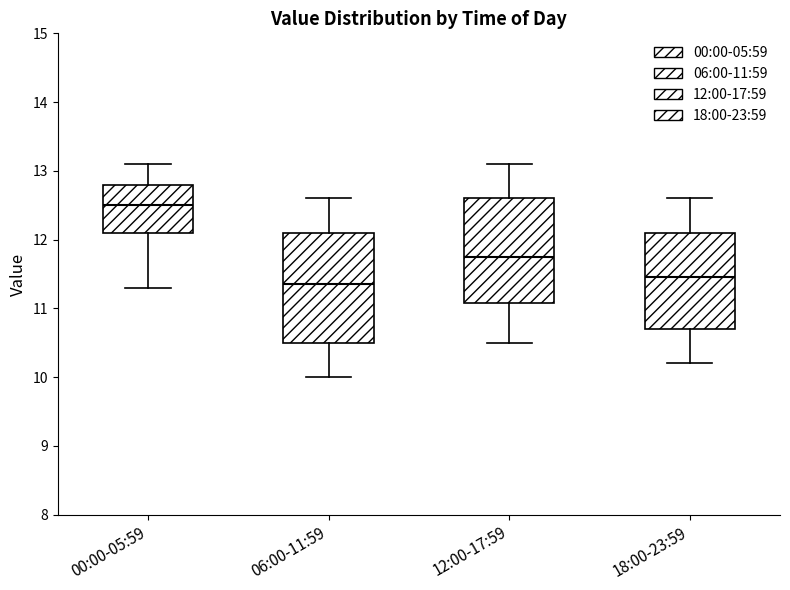

Where is the upper edge of the box for 00:00-05:59 on the y-axis? The values are not printed on the chart, so give them approximately, as read against the axis.

12.8